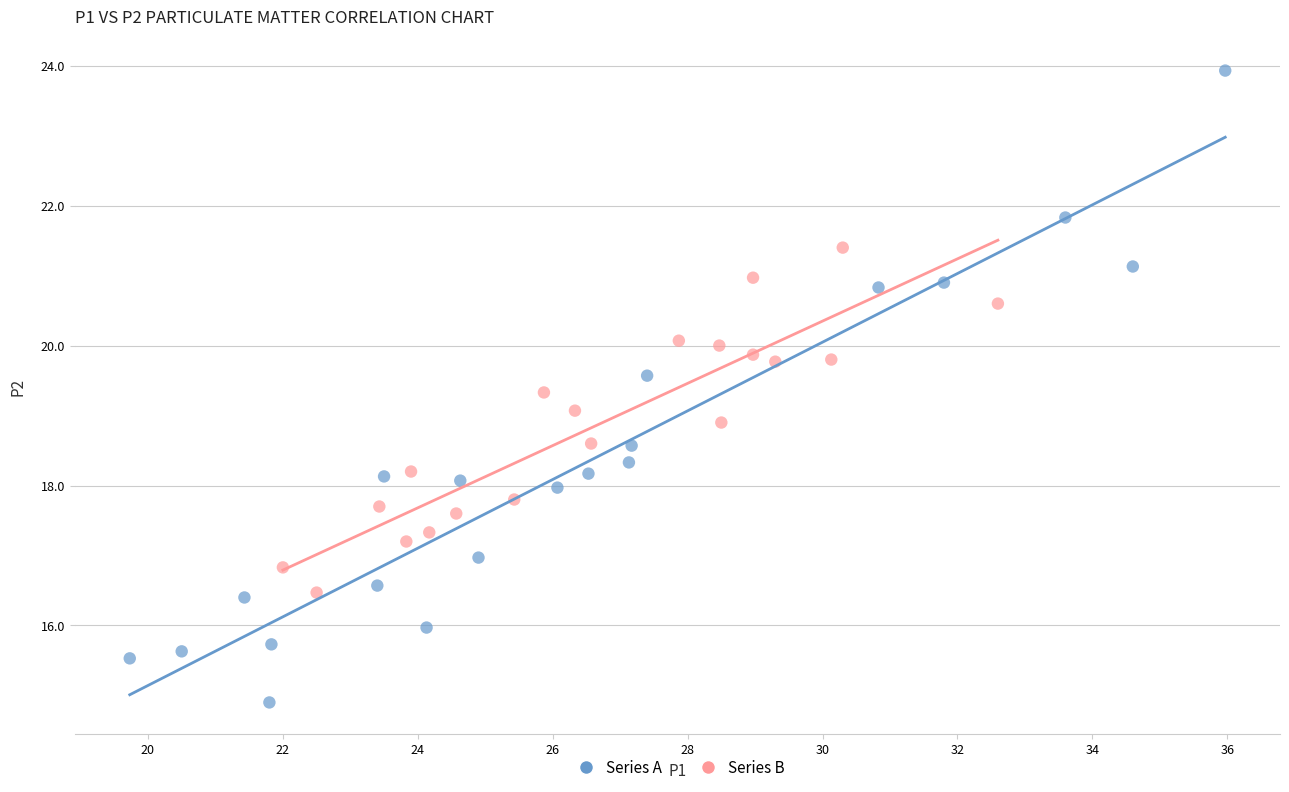

Which series reaches the minimum Y coordinate?

Series A